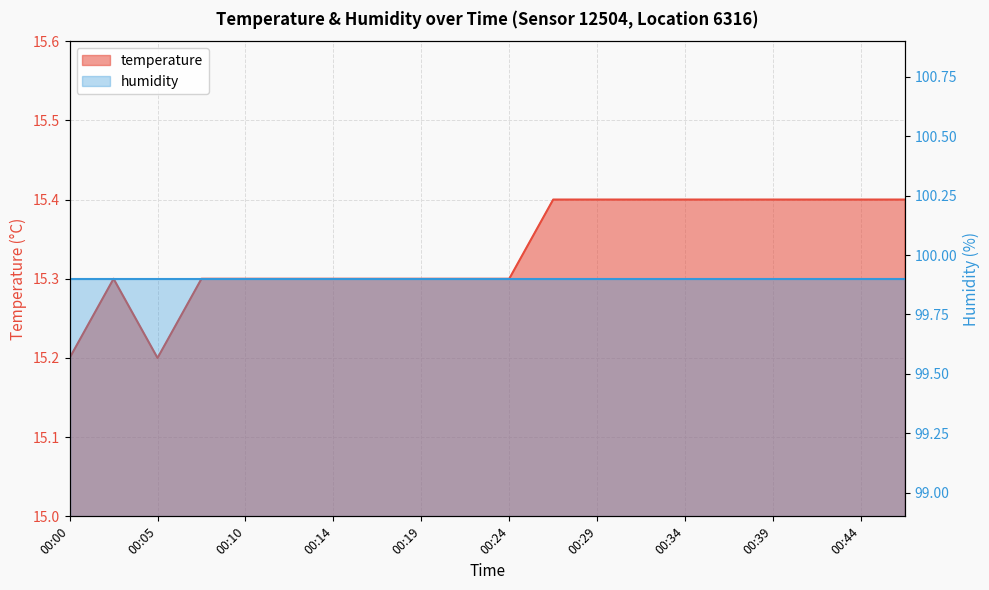

What is the difference between the second highest and minimum values?

0.2